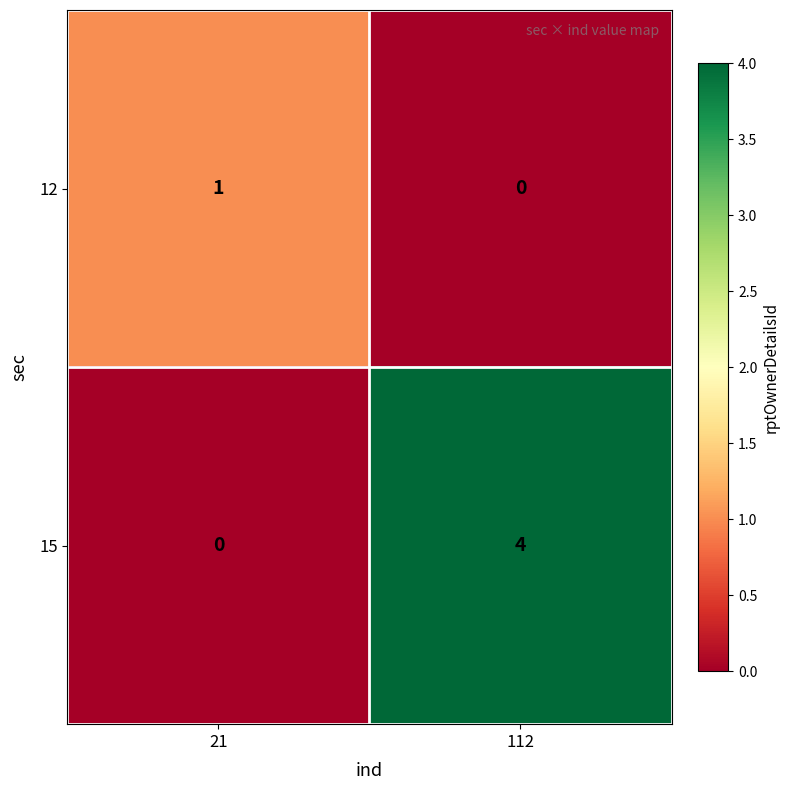

What is the sum of the 15 values at 21 and 112?

4